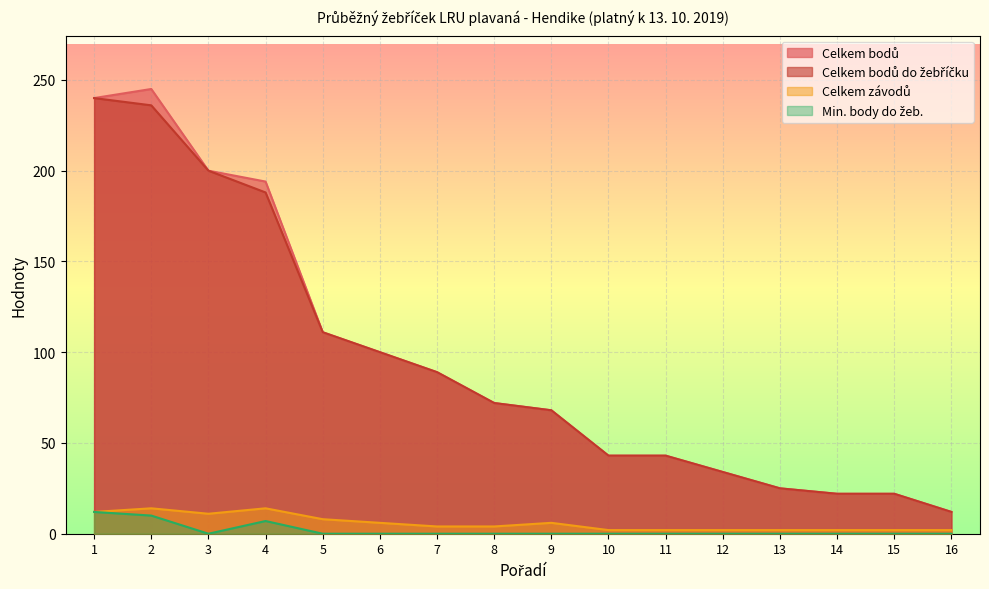

Is the value of Celkem bodů do žebříčku at 5 greater than the value of Celkem závodů at 10?

Yes